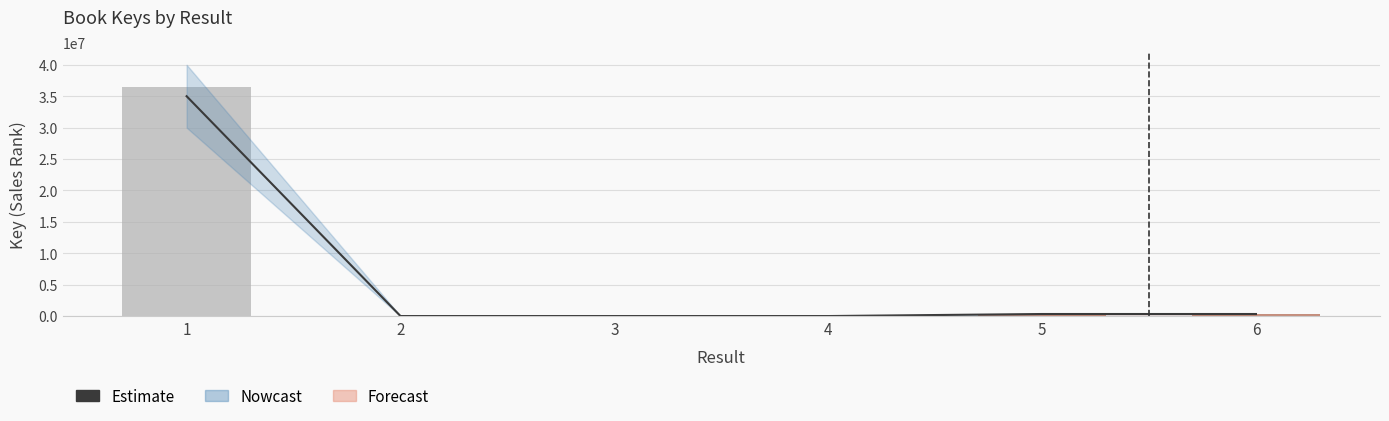

What is the approximate value of Estimate at 6?

331000